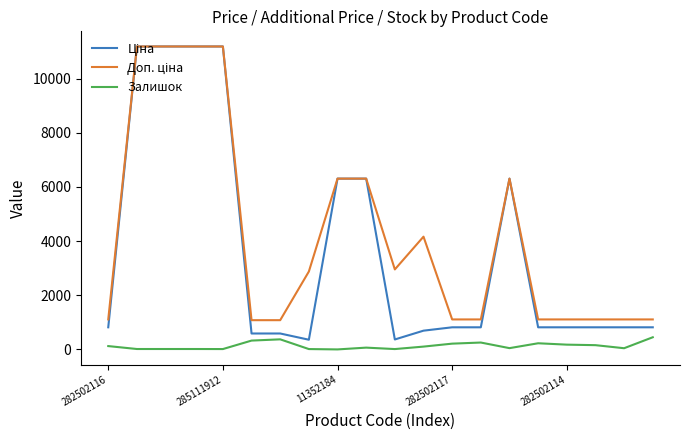

What is the greatest value displayed?

11188.2